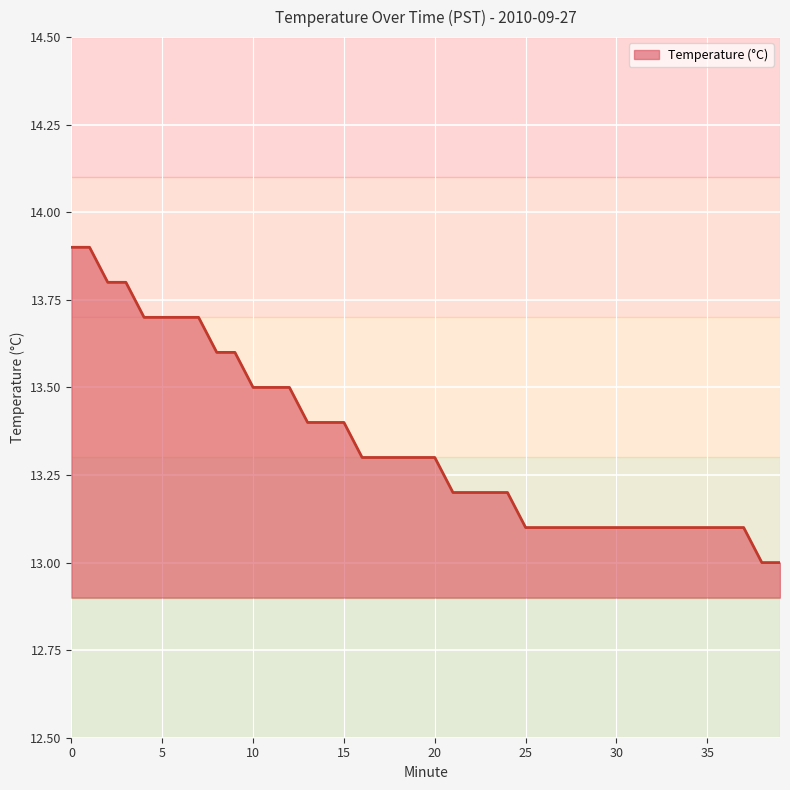

What is the difference between the maximum and minimum values?

0.9